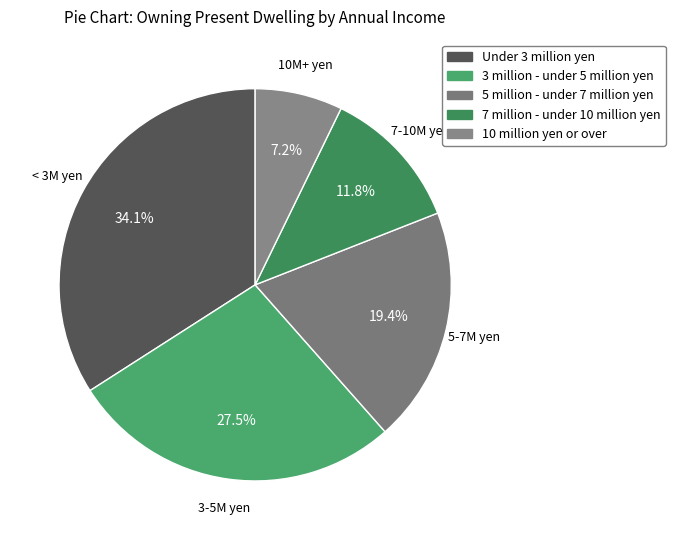

To the nearest percent, what is the average slice percentage?

20%